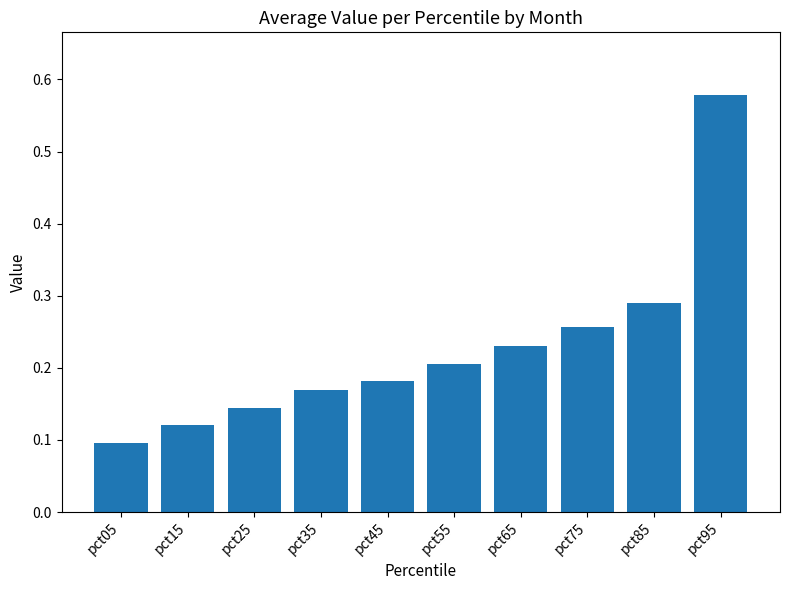

Rank the categories by value from highest to lowest.

pct95, pct85, pct75, pct65, pct55, pct45, pct35, pct25, pct15, pct05